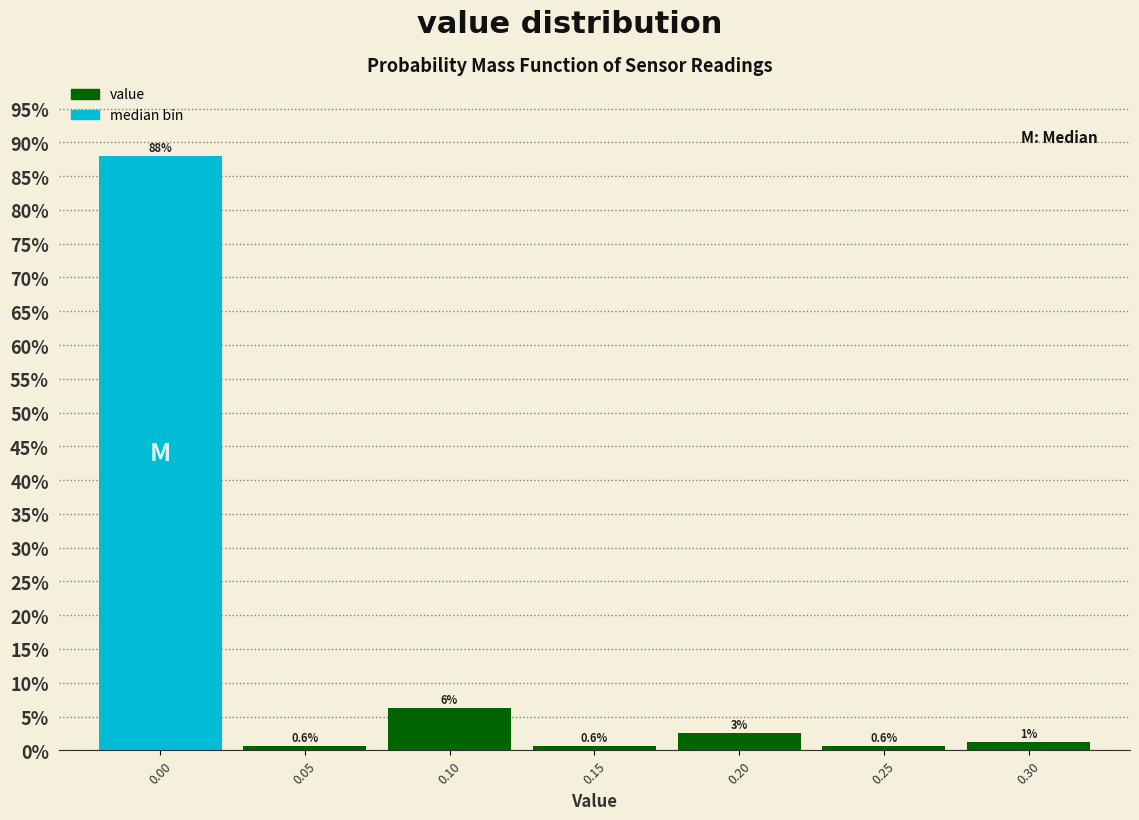

Which range on the x-axis has the tallest bar?

-0.025 to 0.025